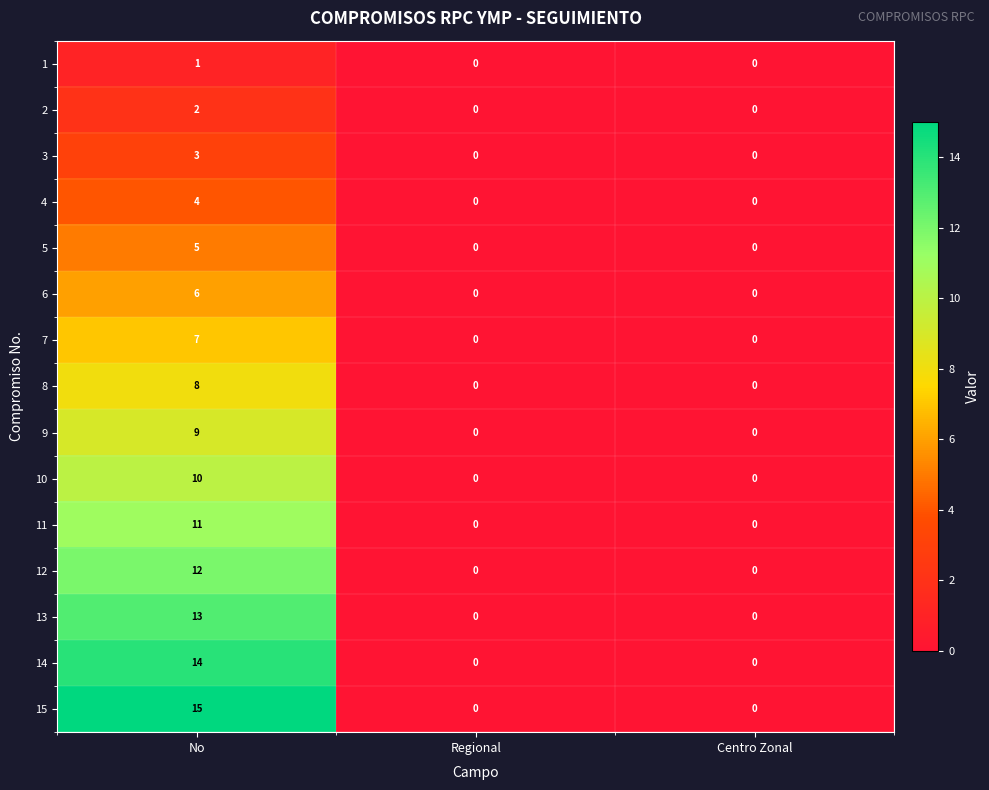

What is the highest value of the 3 series?

3